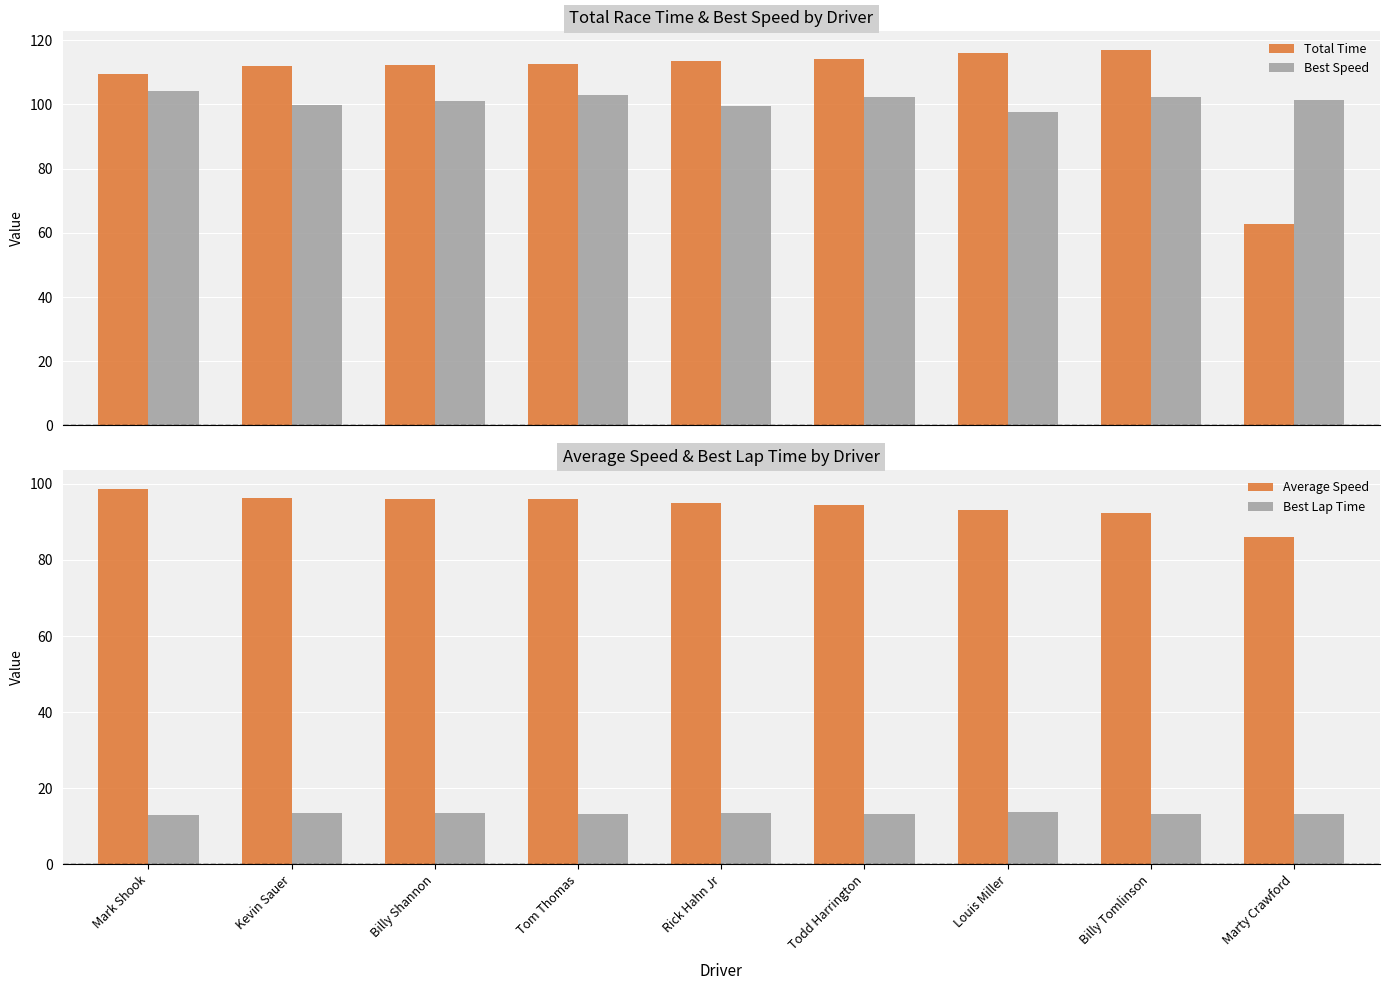

The Best Lap Time series shows 13.2 at Billy Tomlinson. True or false?

True